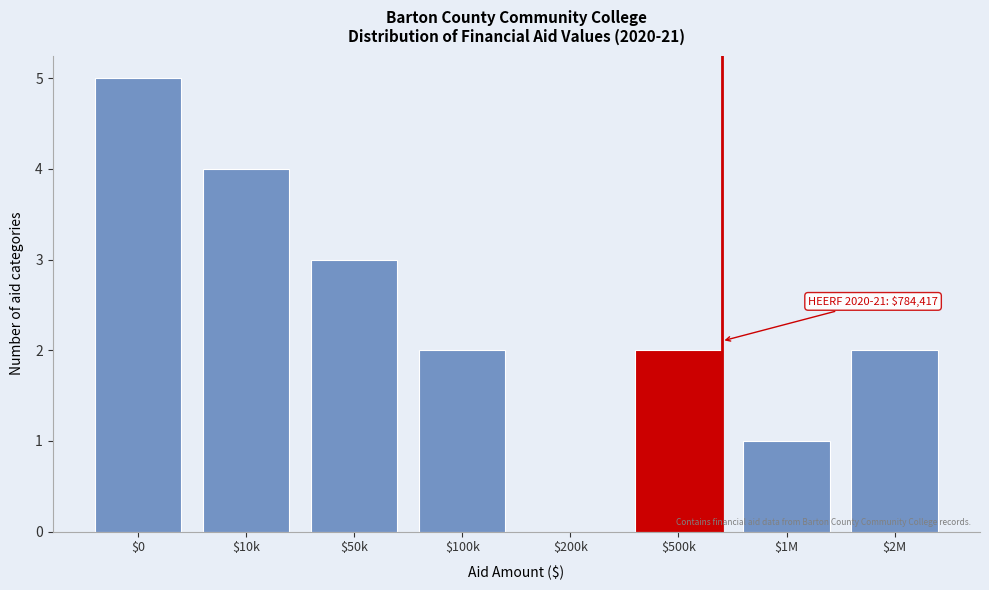

Is it true that the value at $100k is 2?

True